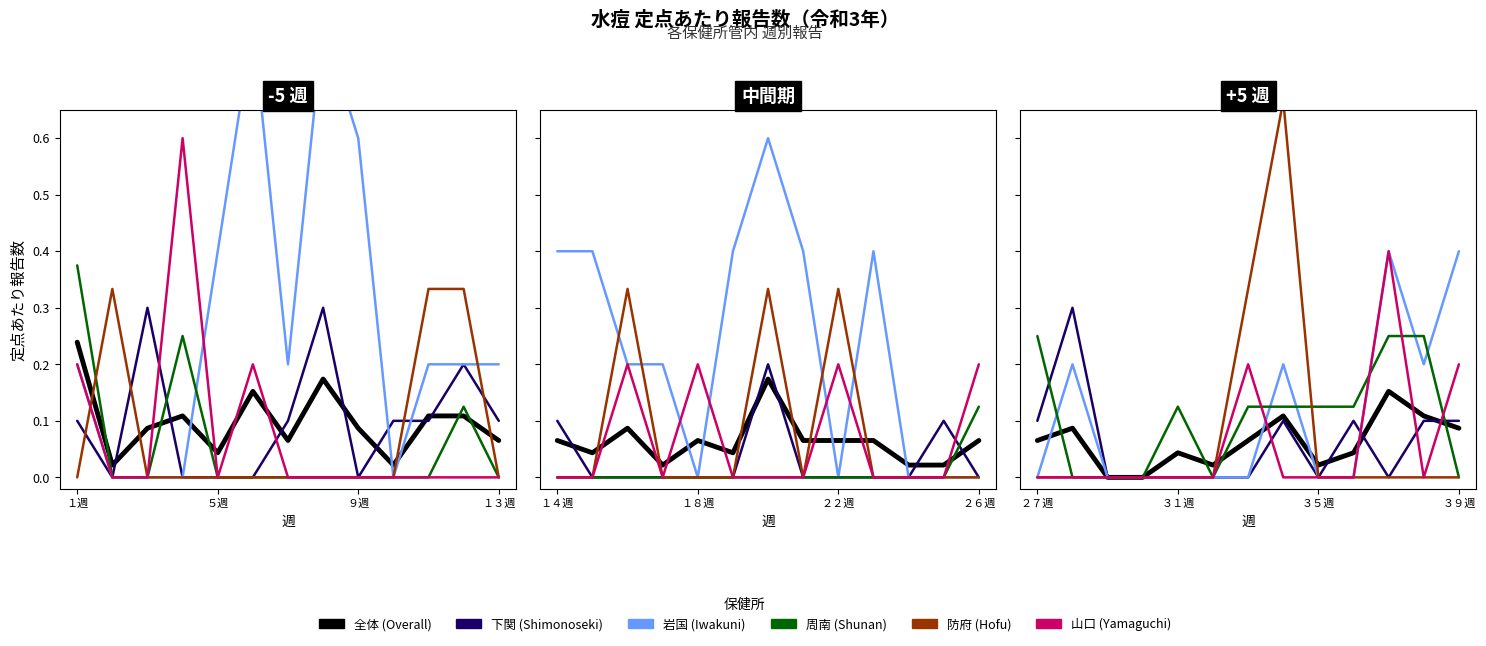

Which category has the lowest value across all series?

９週